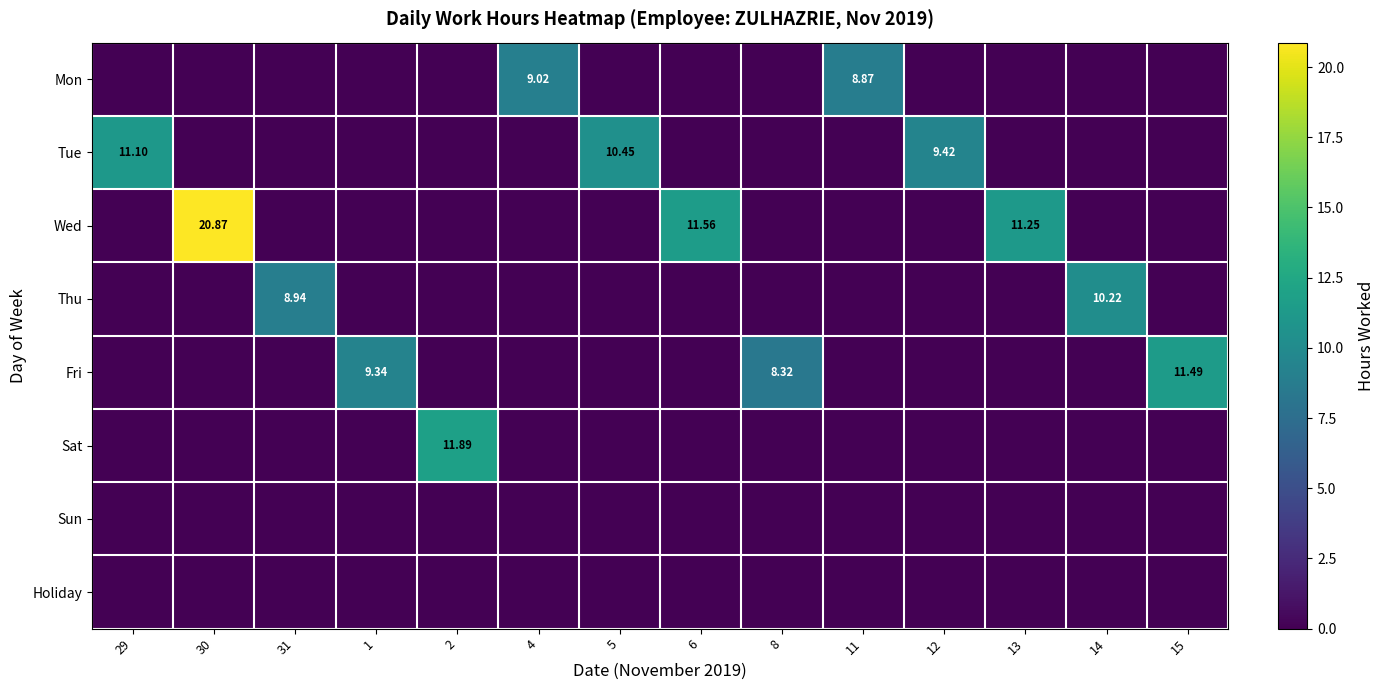

At which category is the sum across all series the highest?

30